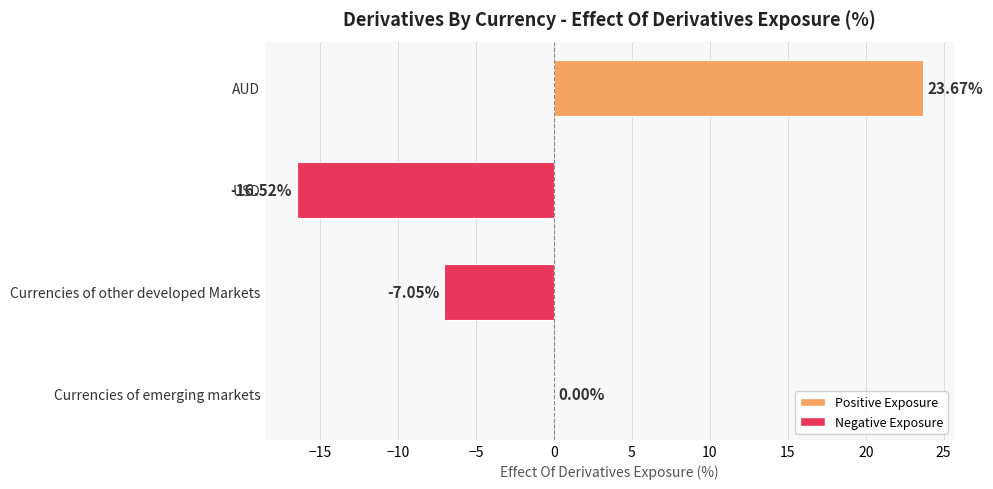

What is the change in value from AUD to USD?

-40.2